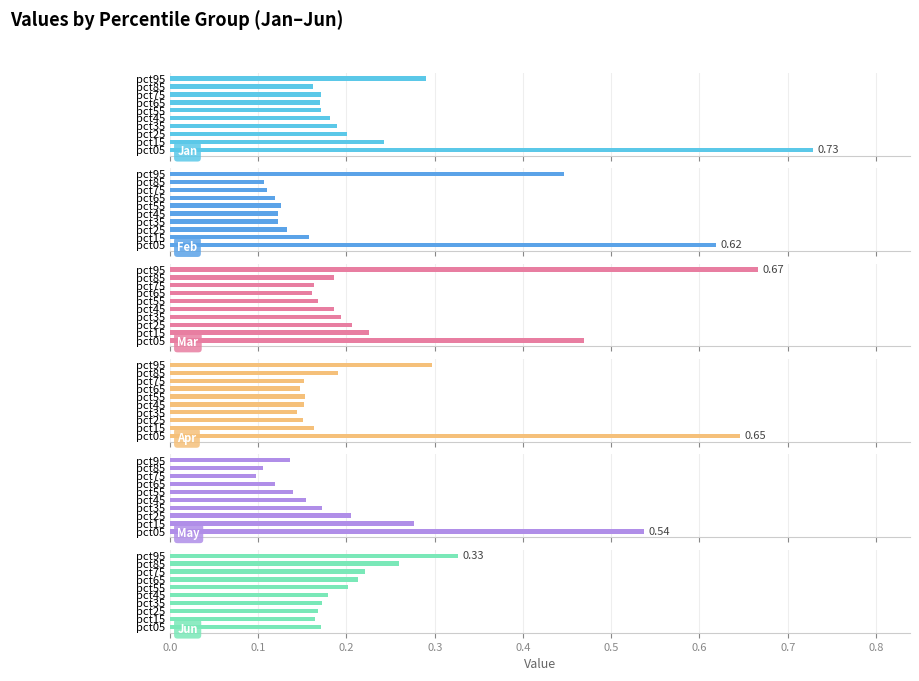

List the series in order of their peak value, lowest first.

Jun, May, Feb, Apr, Mar, Jan